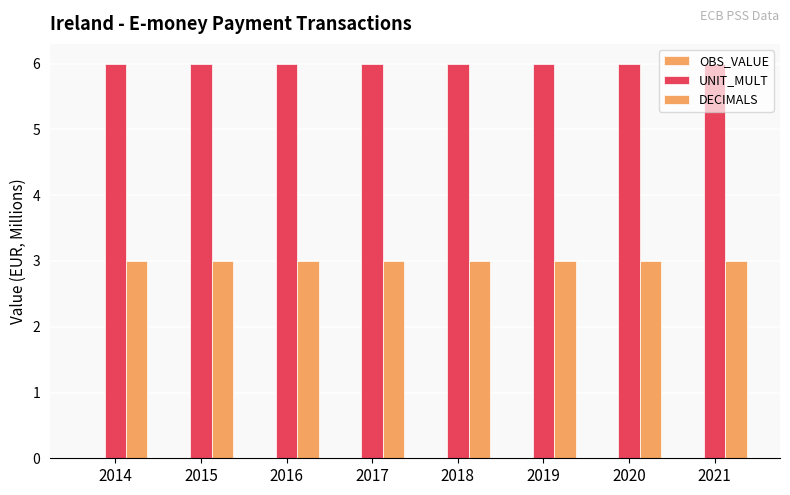

Which label corresponds to the largest value in the chart?

2014